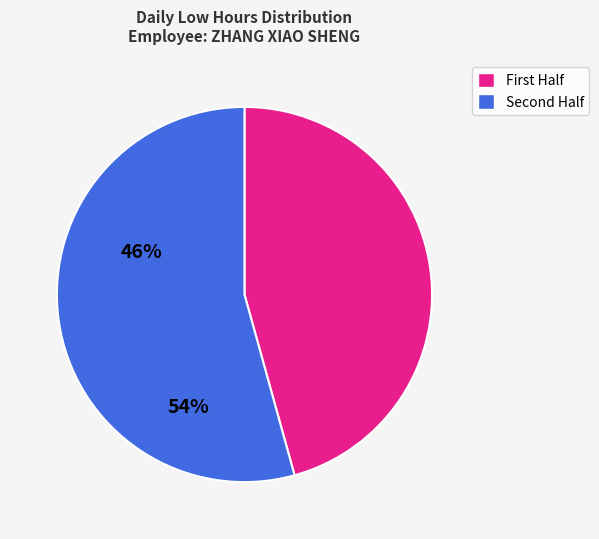

Count the number of slices in the pie.

2